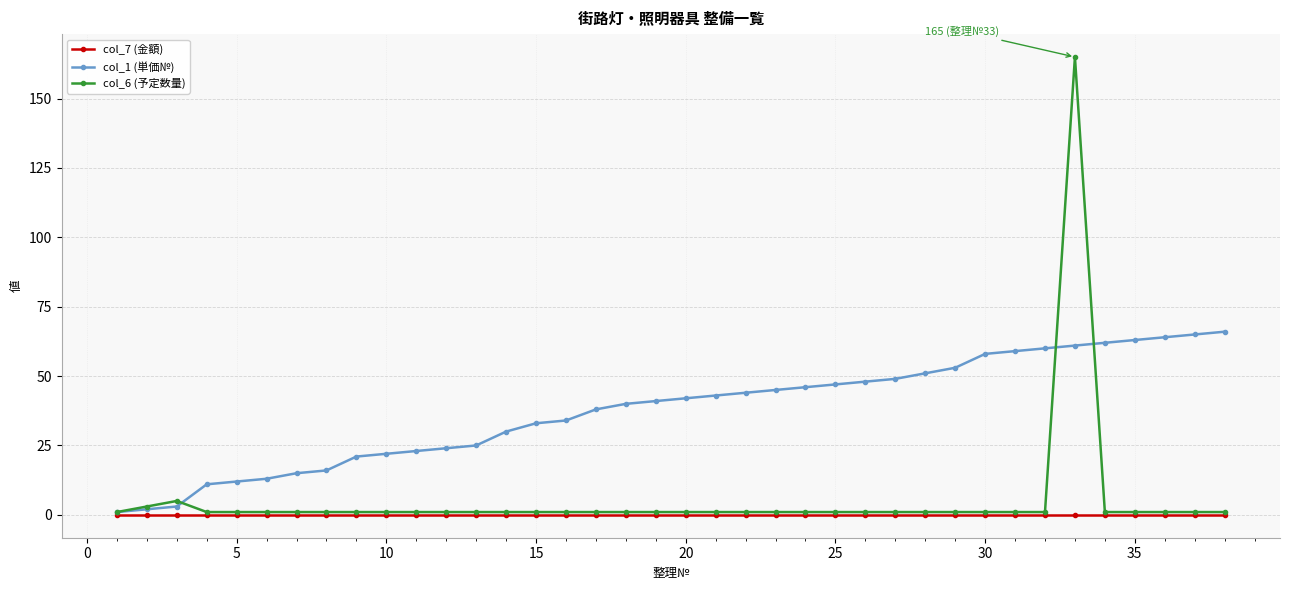

Which series has the largest range (max minus min)?

col_6 (予定数量)